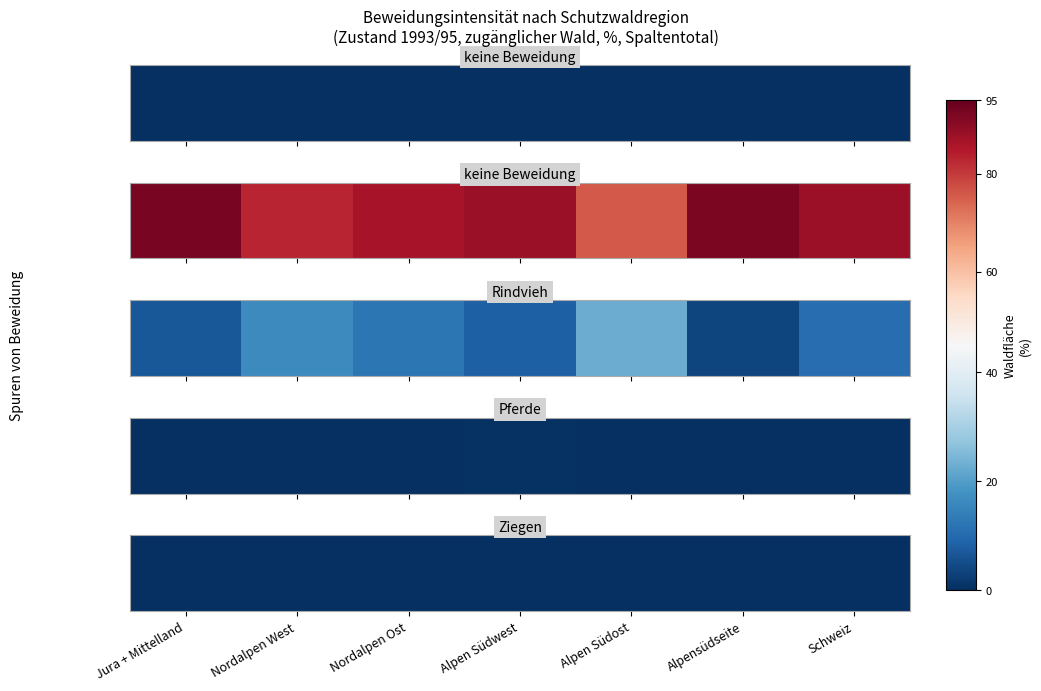

How many values in Pferde are above zero?

6